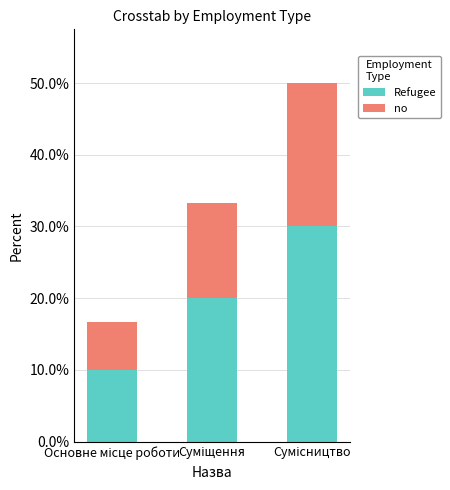

What is the average value of the Refugee series?

20.0